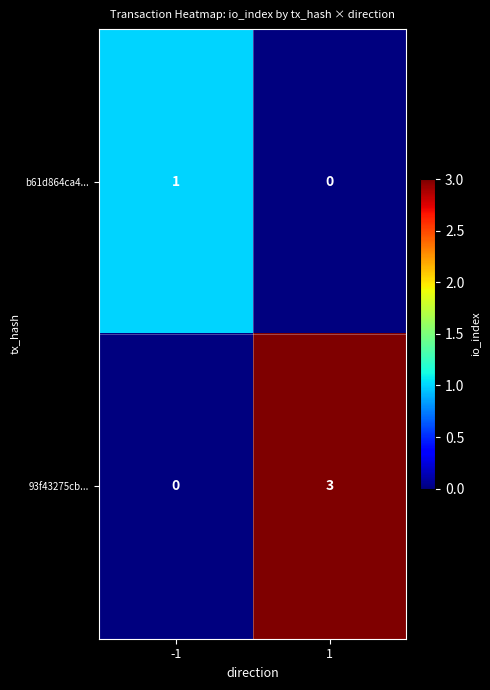

What is the maximum value shown in the chart?

3